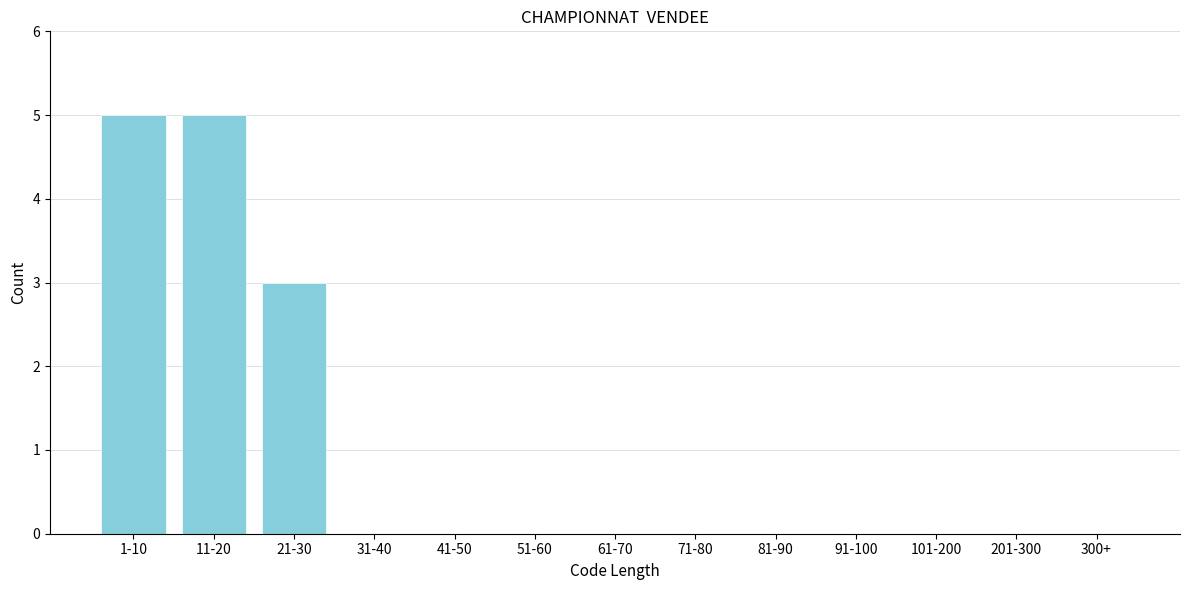

Reading left to right, transcribe all the data shown in this chart.

1-10=5	11-20=5	21-30=3	31-40=0	41-50=0	51-60=0	61-70=0	71-80=0	81-90=0	91-100=0	101-200=0	201-300=0	300+=0